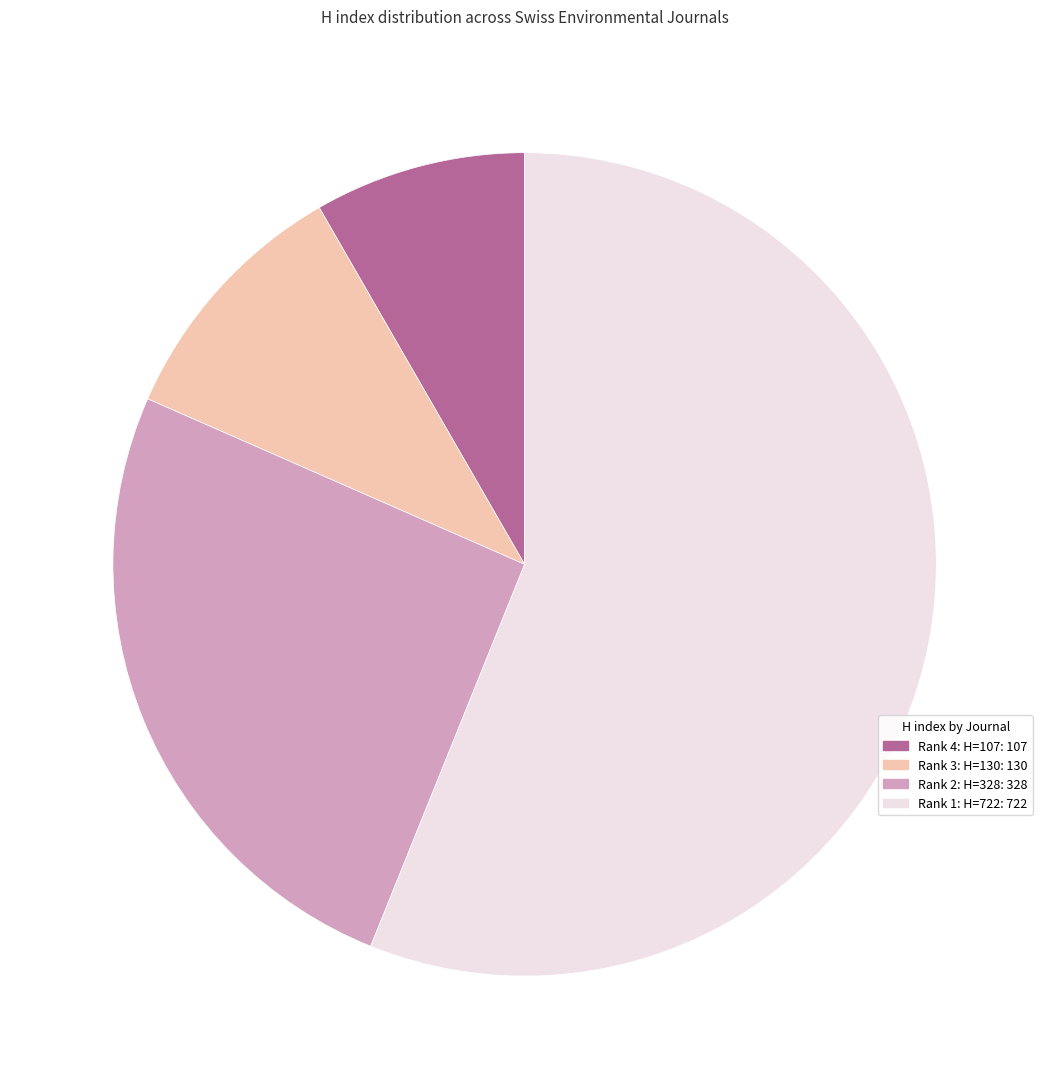

Does any single category account for the majority?

Yes